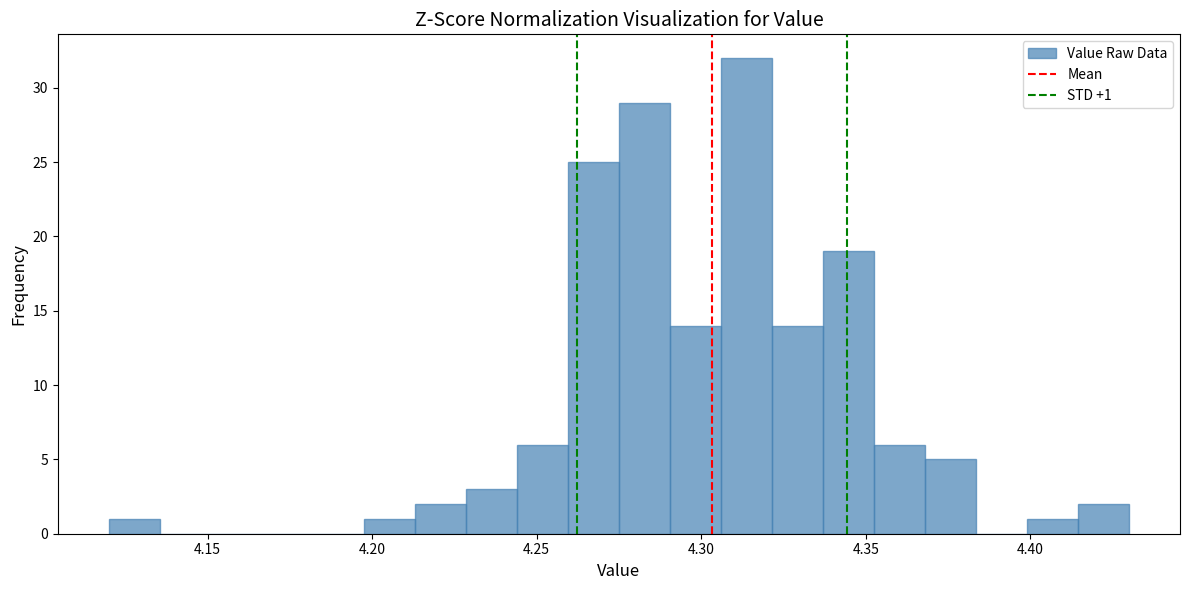

Around what value on the x-axis is the tallest bar? Give the approximate position of its centre, as read against the axis.

4.315